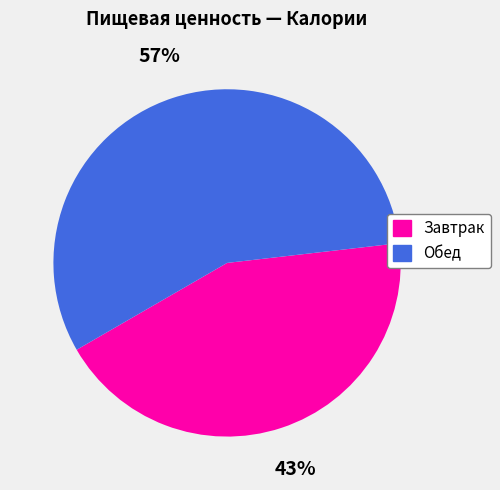

Which category has the smallest portion of the pie?

Завтрак